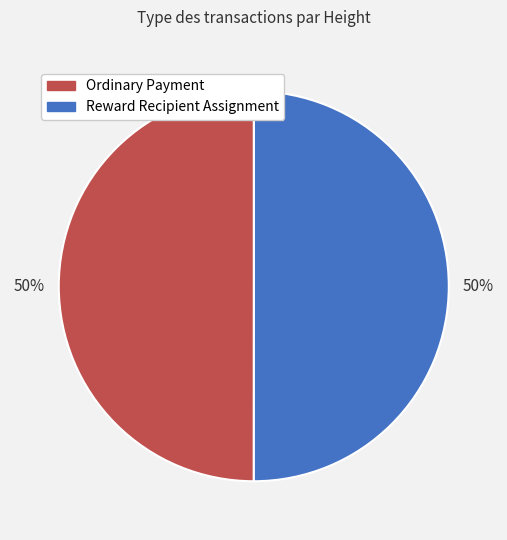

How many segments does this pie chart have?

2